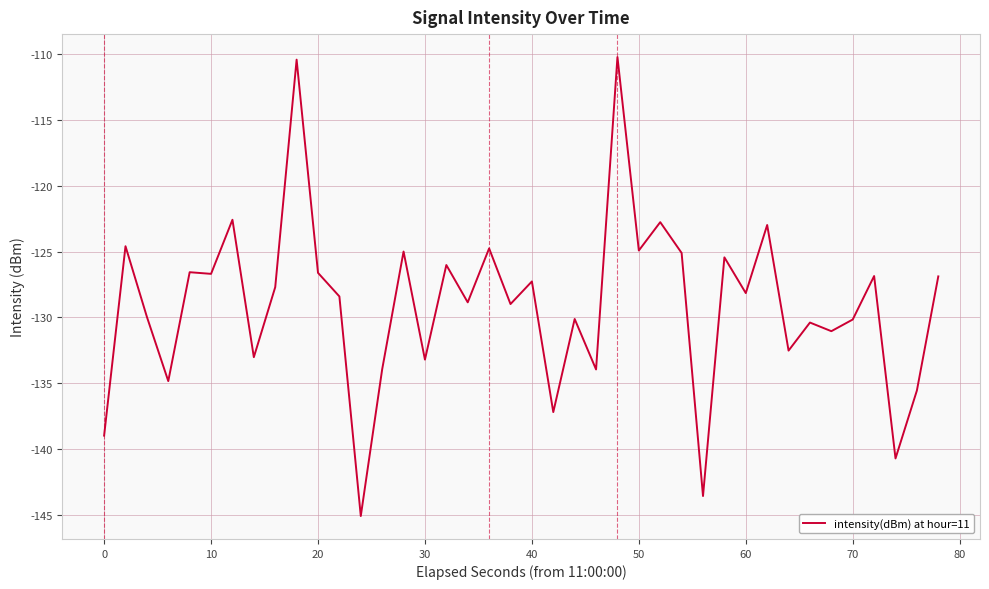

How many lines are shown in the chart?

1